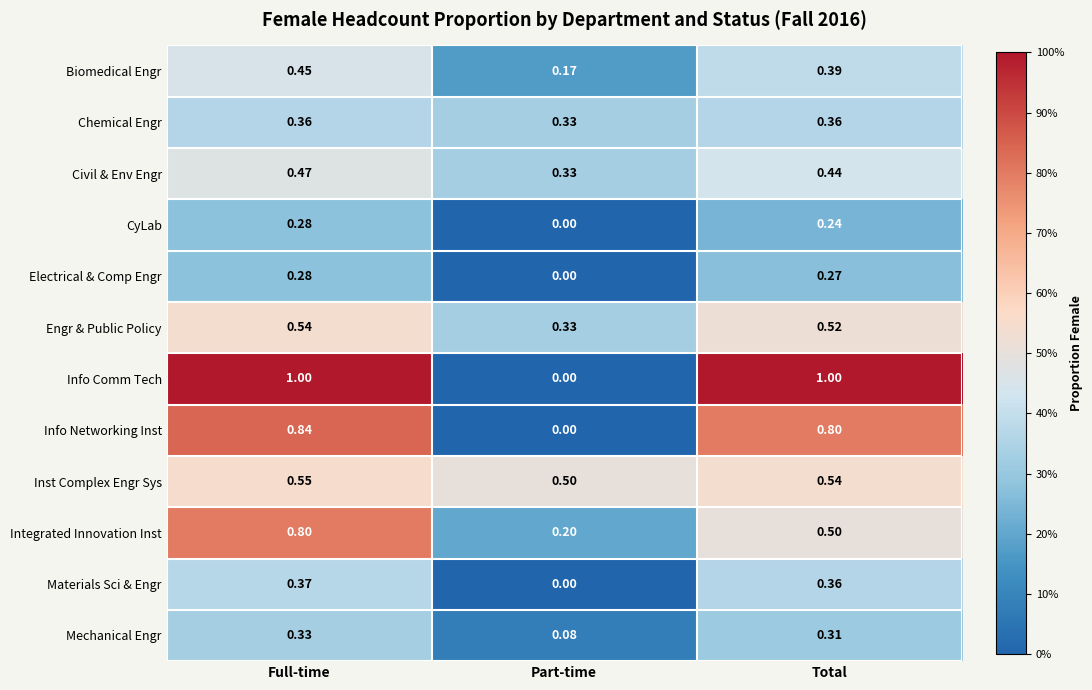

At how many categories does at least one series exceed 0?

3